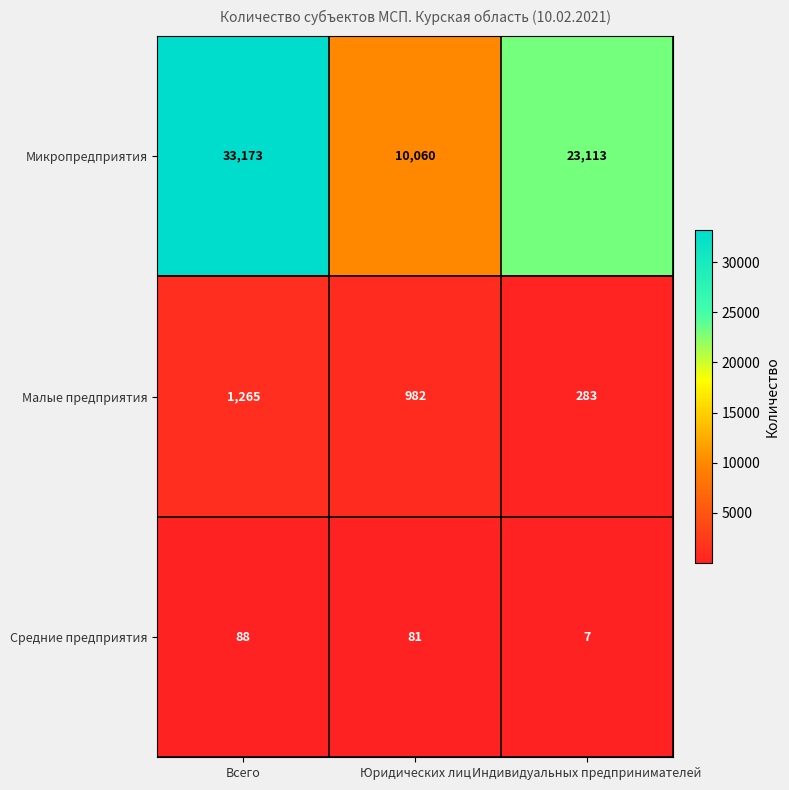

Is it true that Средние предприятия equals 33 at Юридических лиц?

False